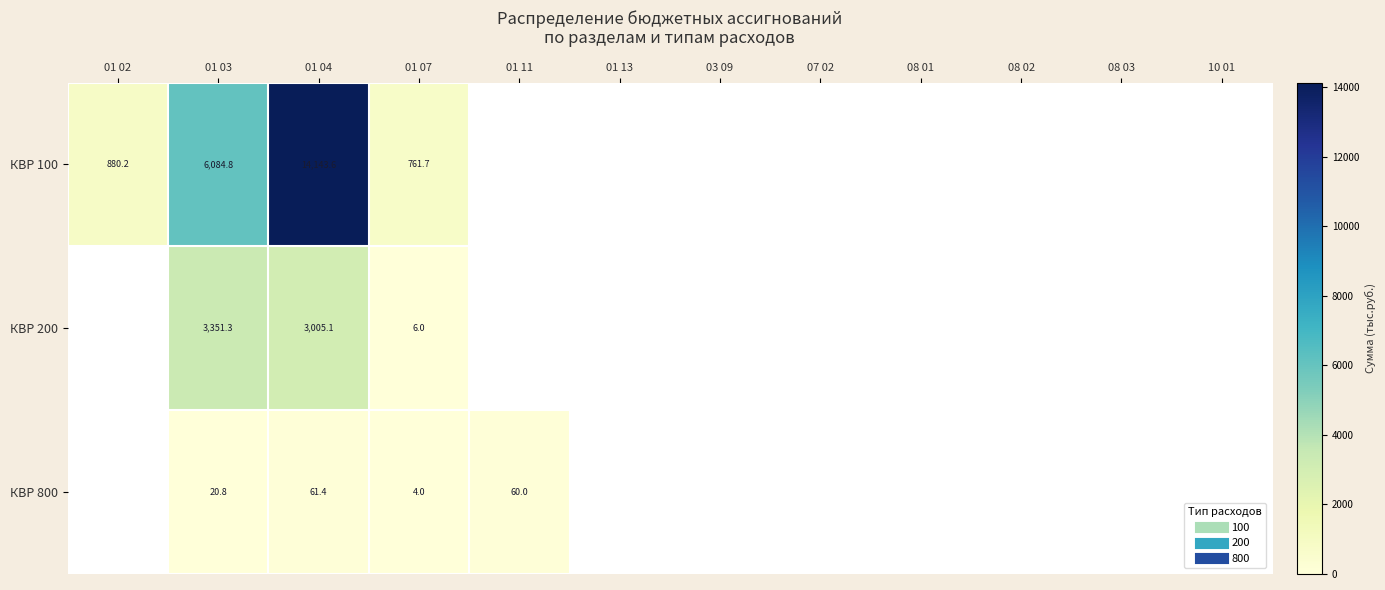

Is it true that КВР 800 equals 60.0 at 01 11?

True